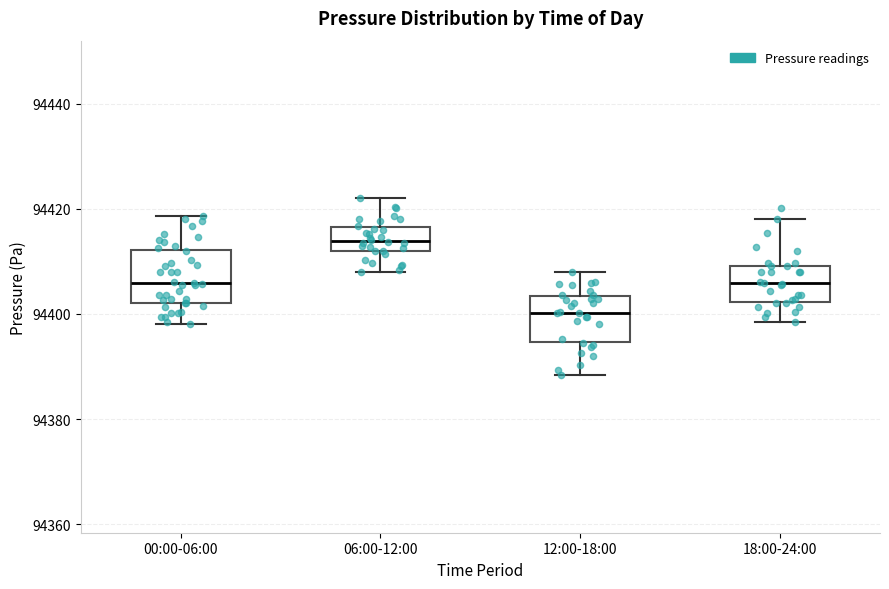

Which box's median line is the highest?

06:00-12:00